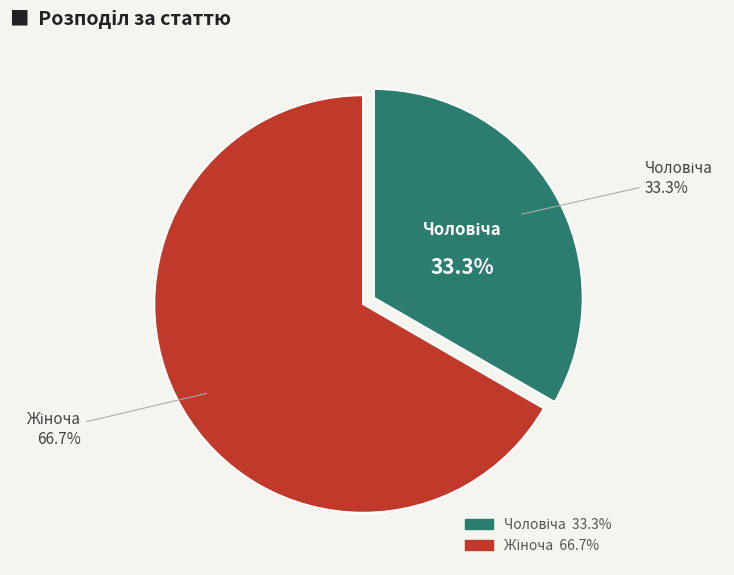

Which has a higher value, Чоловіча or Жіноча?

Жіноча